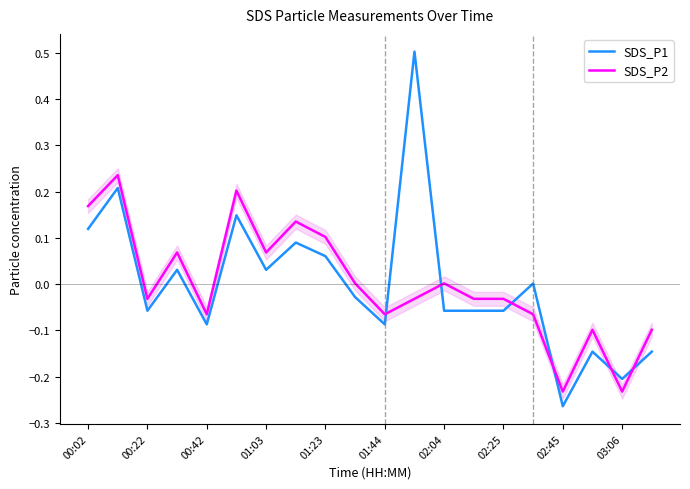

How many lines are shown in the chart?

2